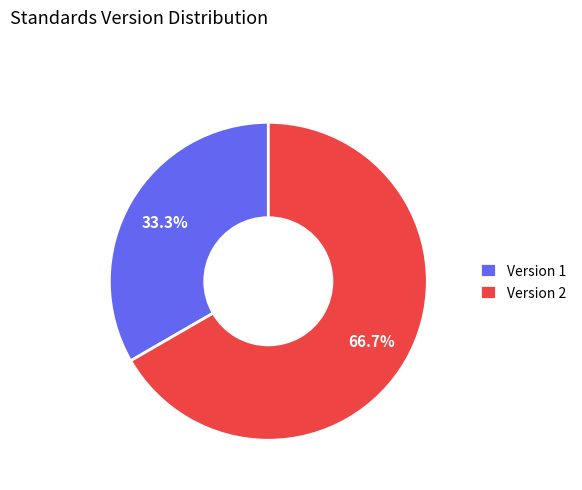

Count the number of slices in the pie.

2